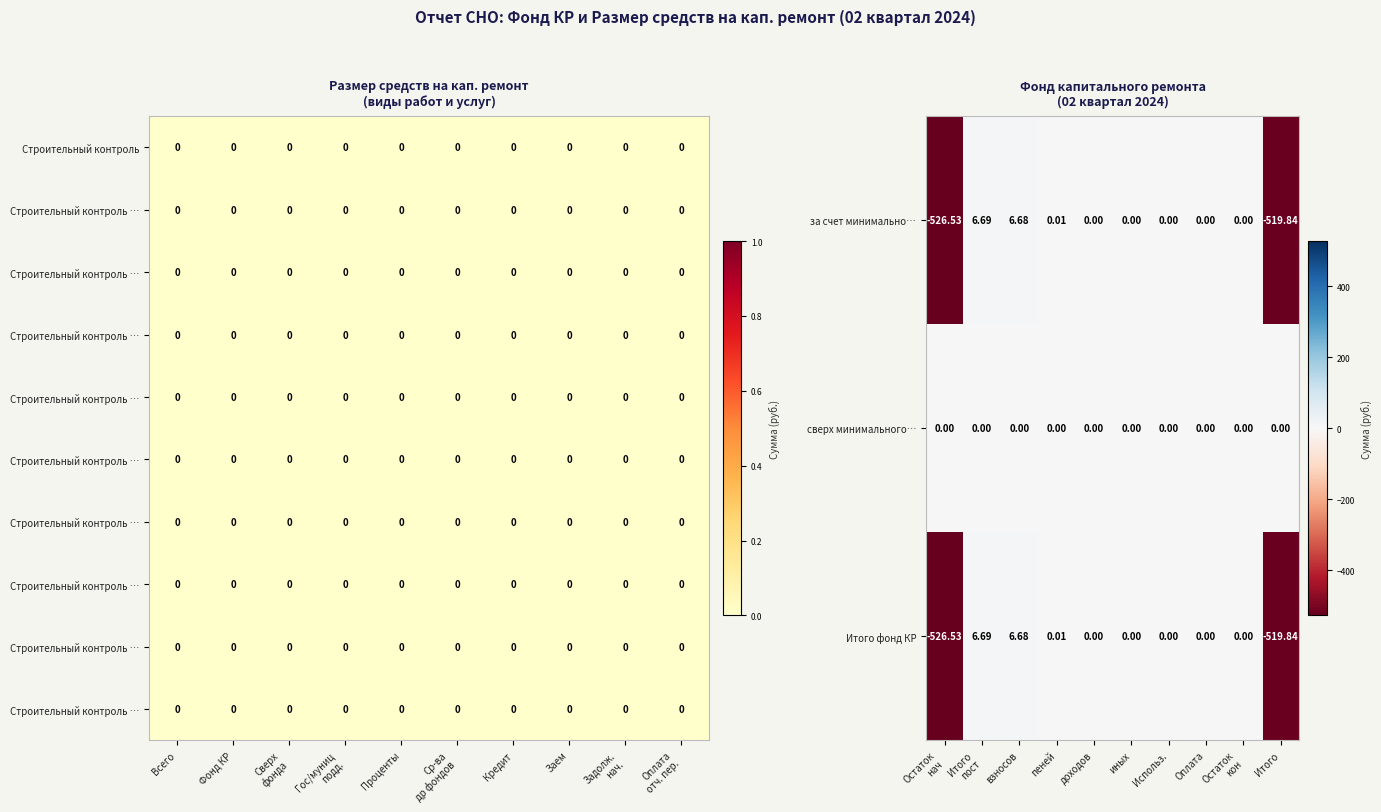

How many values in Итого фонд КР are below zero?

2